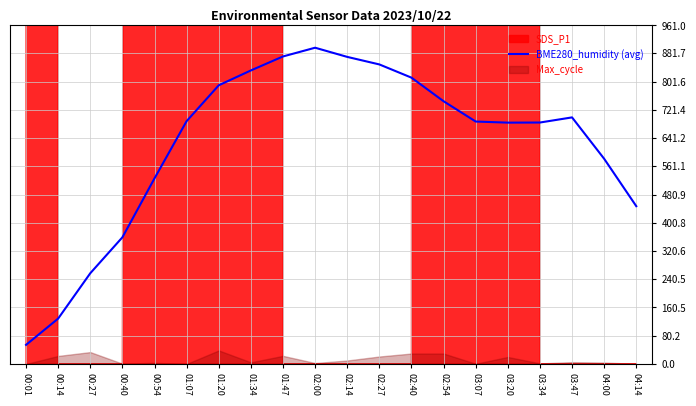

The value at 03:07 is 688.2. True or false?

True